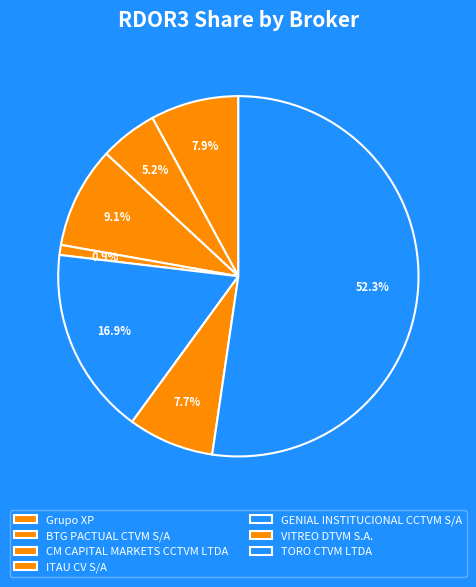

To the nearest percent, what is the average slice percentage?

14%